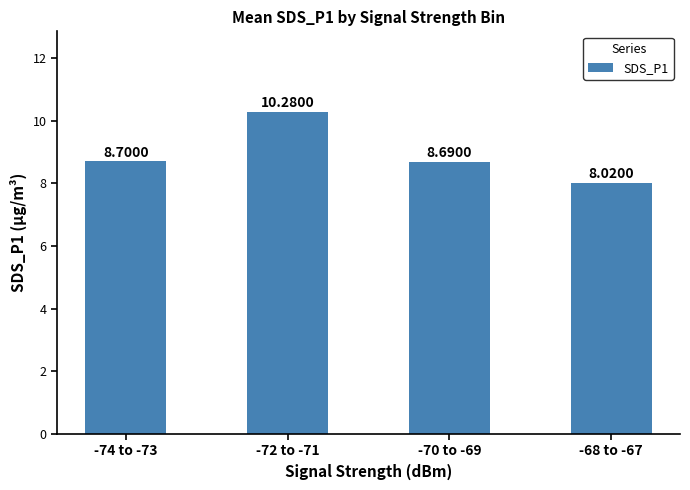

What is the value of the 4th bar from the left?

8.0